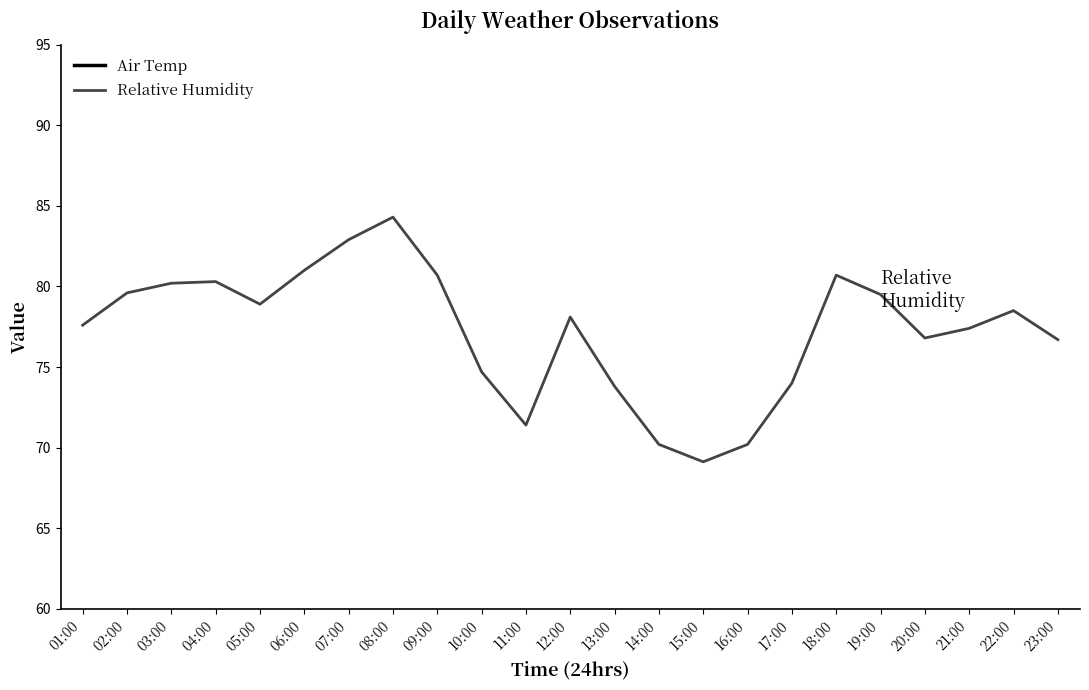

True or false: Relative Humidity and Air Temp intersect in this chart.

False